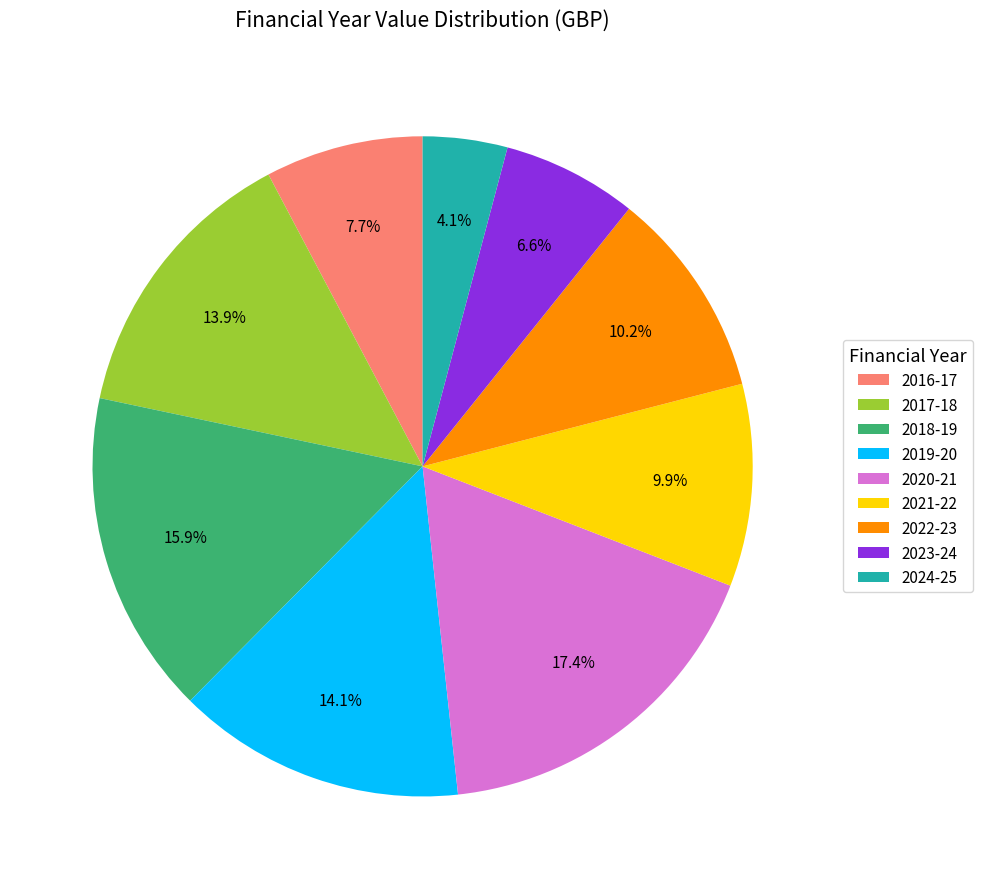

Is 2019-20 the majority of the pie?

No